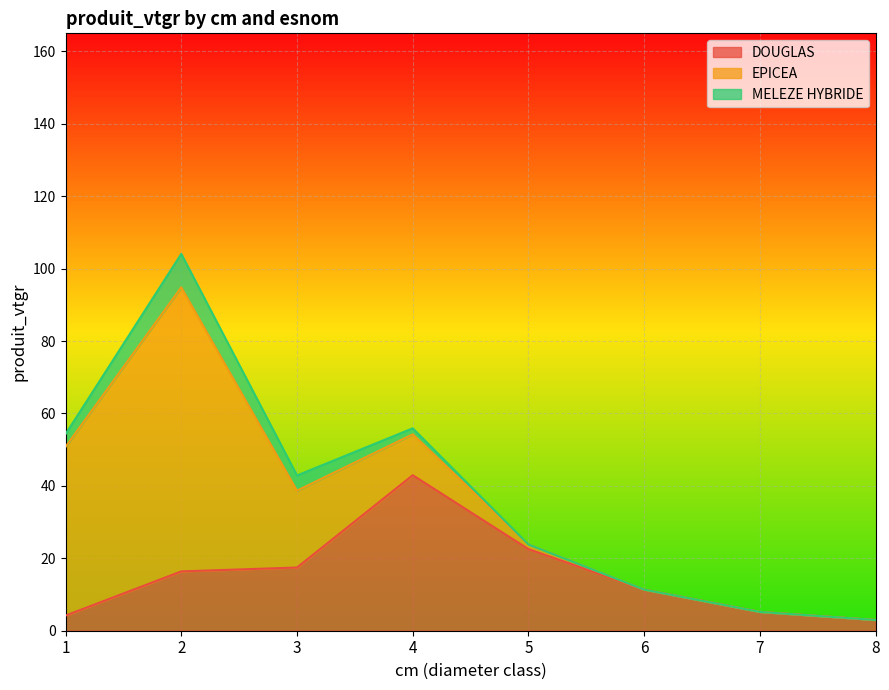

What is the difference between the EPICEA values at 4 and 2?

67.2